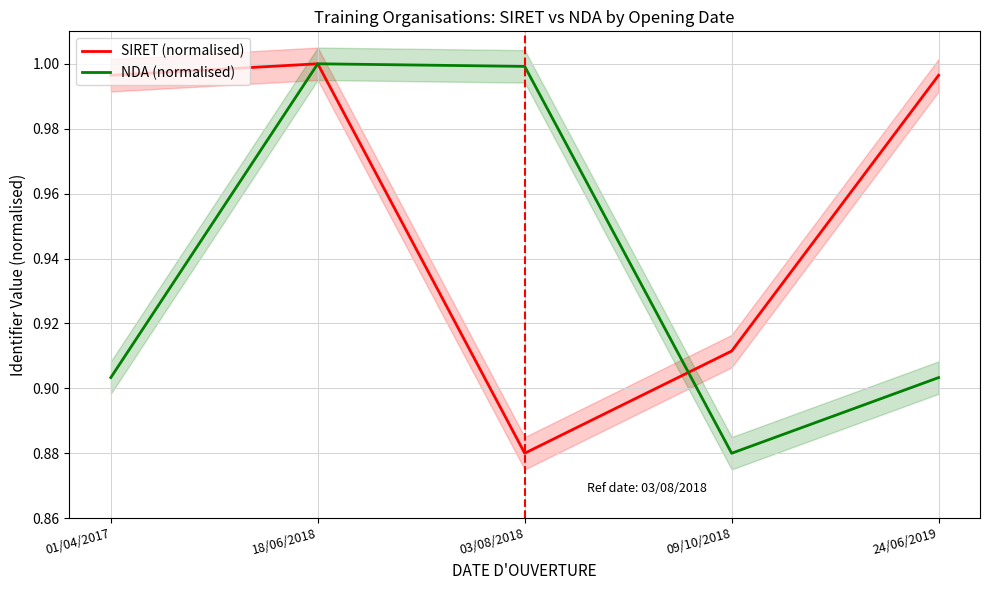

List the series in order of their overall mean, lowest first.

NDA (normalised), SIRET (normalised)